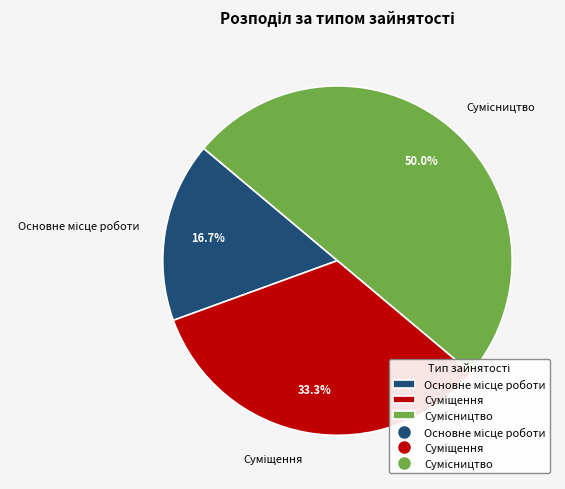

Which category has the smallest portion of the pie?

Основне місце роботи